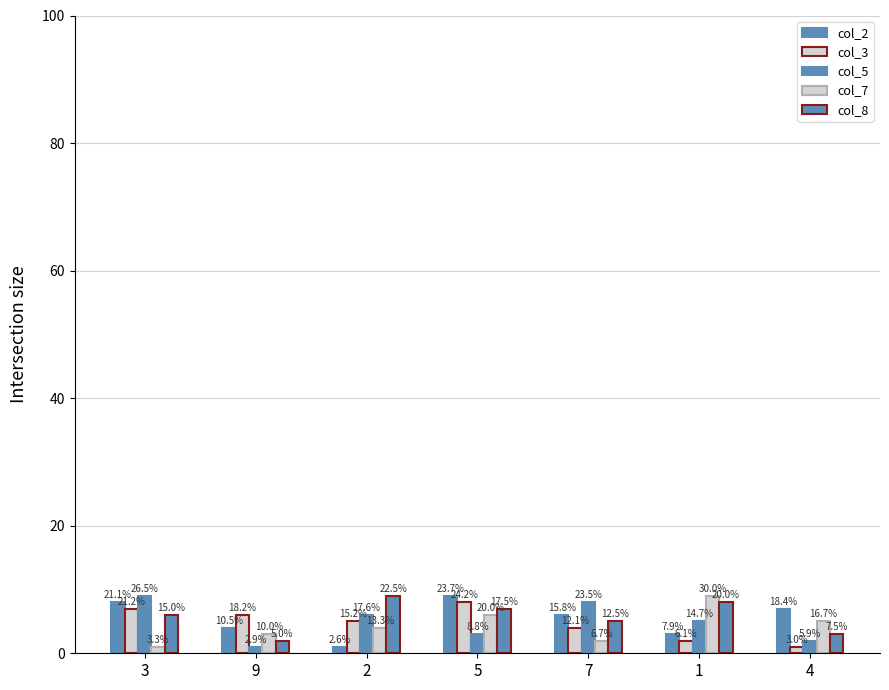

Are the bars horizontal?

No